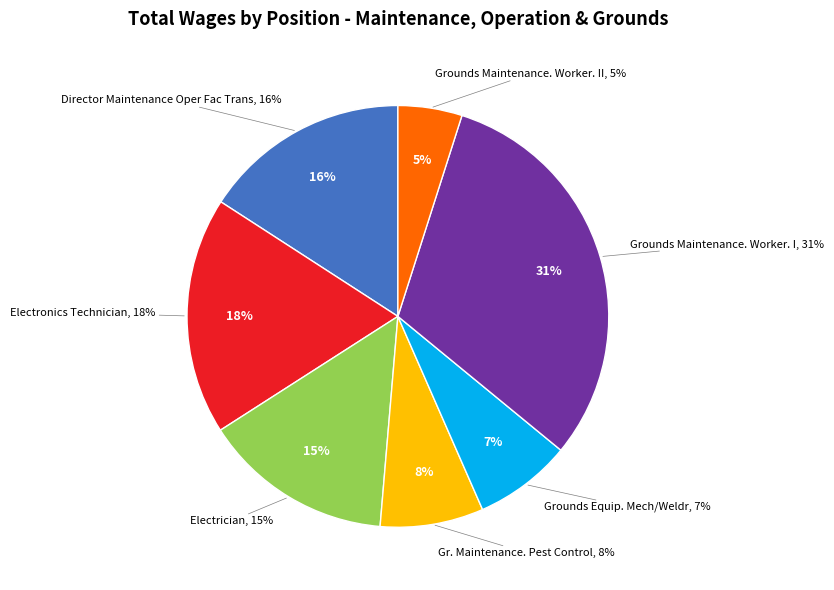

Which slice is the smallest?

Grounds Maintenance. Worker. II